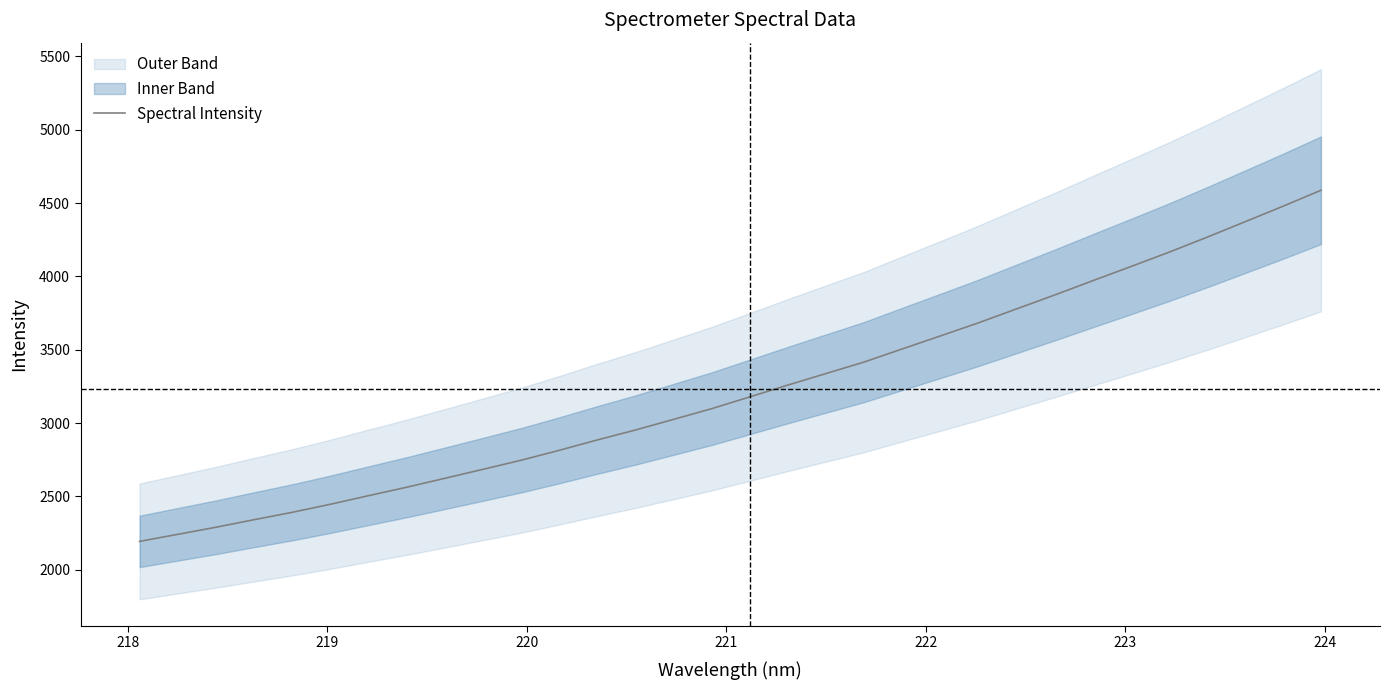

What is the highest value of the Spectral Intensity series?

4587.7